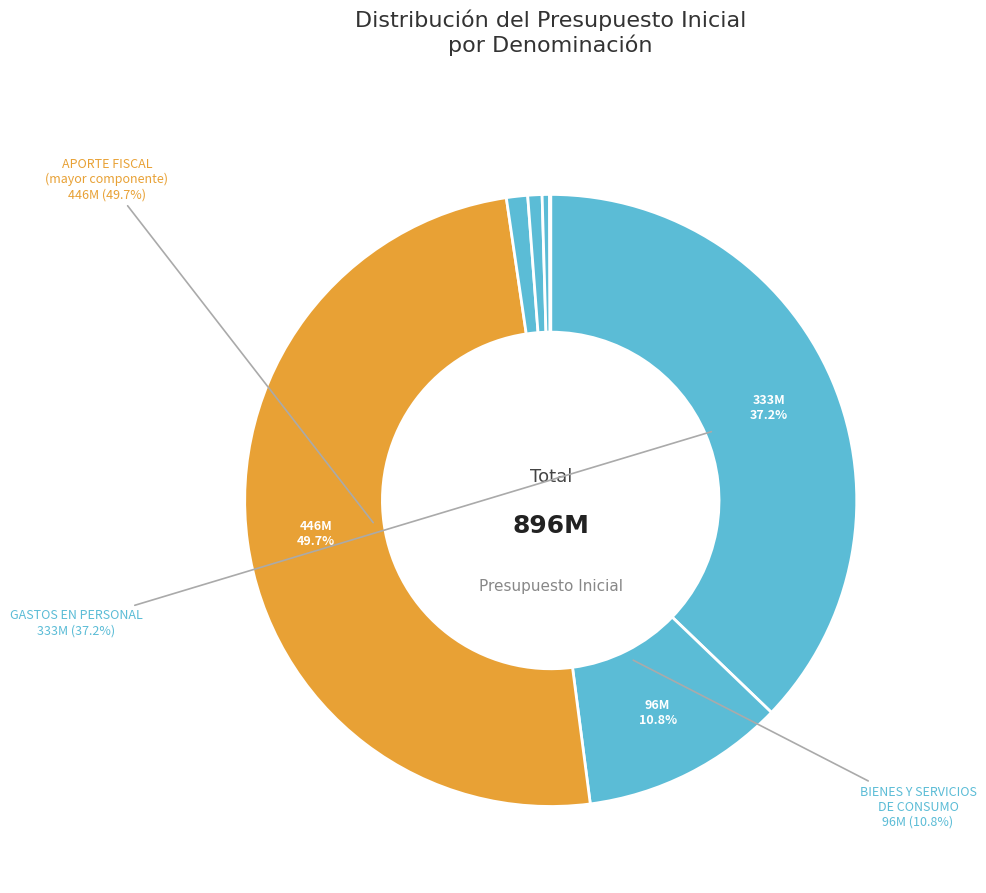

What is the largest slice in the pie chart?

APORTE FISCAL